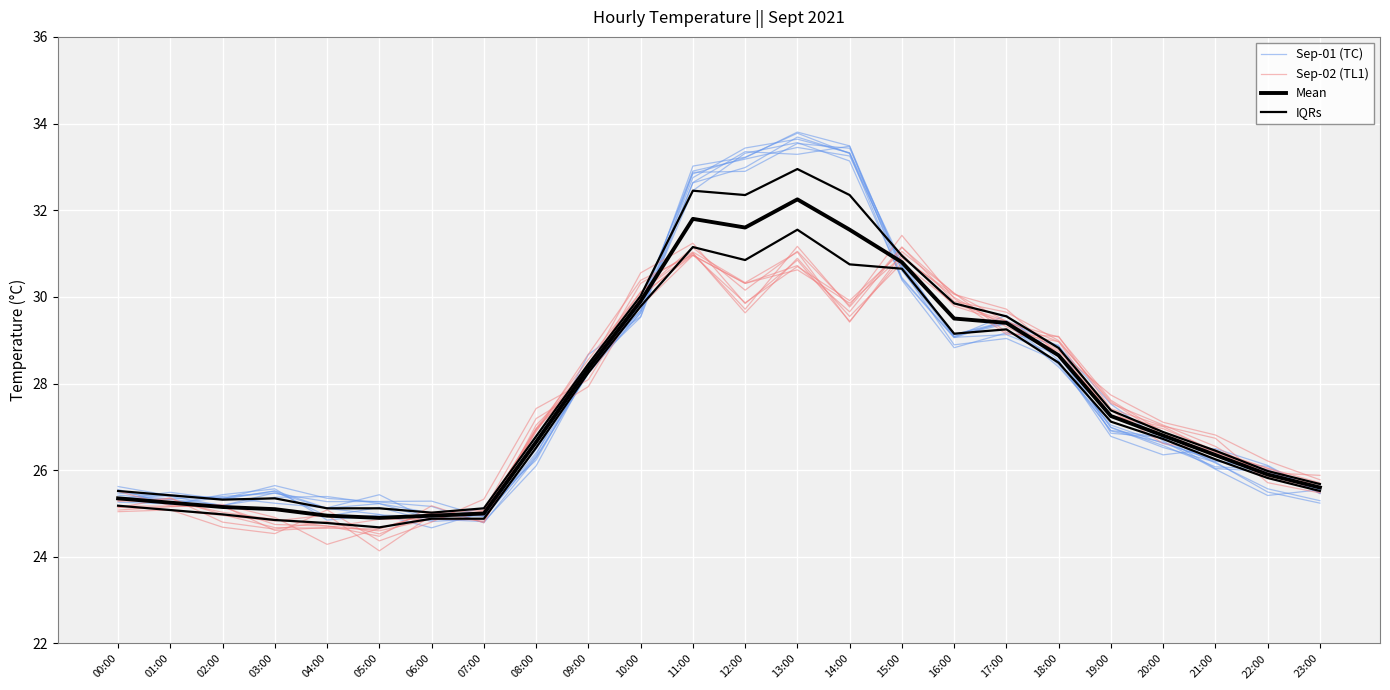

Reading left to right, transcribe all the data shown in this chart.

Sep-01 (TC): 00:00=25.6	01:00=25.2	02:00=25.4	03:00=25.6	04:00=24.8	05:00=25.0	06:00=24.9	07:00=24.9	08:00=26.4	09:00=28.2	10:00=29.9	11:00=32.8	12:00=33.2	13:00=33.8	14:00=33.5	15:00=30.4	16:00=29.1	17:00=29.1	18:00=28.7	19:00=27.0	20:00=26.6	21:00=26.1	22:00=26.0	23:00=25.5
Sep-02 (TL1): 00:00=25.1	01:00=25.4	02:00=24.8	03:00=24.6	04:00=24.8	05:00=24.5	06:00=25.0	07:00=25.0	08:00=27.0	09:00=28.6	10:00=30.1	11:00=31.0	12:00=29.6	13:00=30.9	14:00=29.5	15:00=30.8	16:00=29.8	17:00=29.4	18:00=29.0	19:00=27.3	20:00=27.0	21:00=26.4	22:00=25.9	23:00=25.9
Mean: 00:00=25.4	01:00=25.2	02:00=25.1	03:00=25.1	04:00=24.9	05:00=24.9	06:00=24.9	07:00=25.0	08:00=26.6	09:00=28.4	10:00=29.9	11:00=31.8	12:00=31.6	13:00=32.2	14:00=31.6	15:00=30.8	16:00=29.5	17:00=29.4	18:00=28.6	19:00=27.2	20:00=26.8	21:00=26.4	22:00=25.9	23:00=25.6
IQRs: 00:00=25.5	01:00=25.4	02:00=25.3	03:00=25.4	04:00=25.1	05:00=25.1	06:00=25.0	07:00=25.1	08:00=26.8	09:00=28.4	10:00=30.0	11:00=32.5	12:00=32.4	13:00=33.0	14:00=32.4	15:00=30.9	16:00=29.9	17:00=29.6	18:00=28.8	19:00=27.4	20:00=26.9	21:00=26.4	22:00=26.0	23:00=25.7